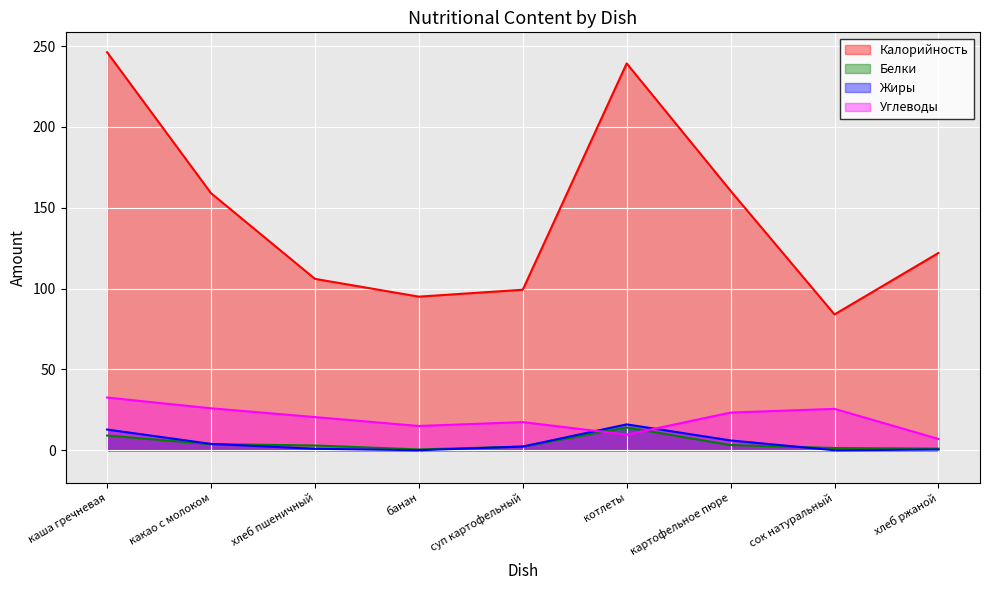

Reading left to right, what are all the values shown in this chart?

Калорийность: 246.2	159.0	106.0	95.0	99.3	239.3	160.4	84.0	122.0
Белки: 9.1	3.8	3.0	0.5	2.3	14.1	3.2	1.4	1.0
Жиры: 12.8	3.9	0.9	0.0	2.3	16.0	6.1	0.0	0.4
Углеводы: 32.6	25.9	20.5	15.0	17.4	9.7	23.3	25.6	7.0